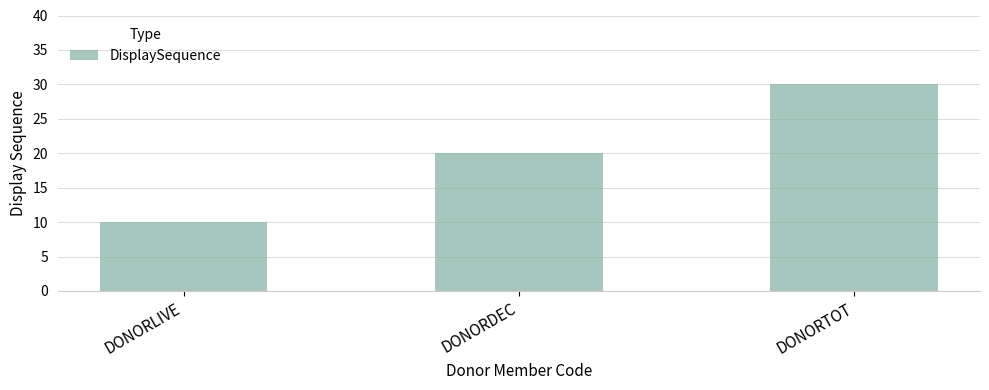

Which label corresponds to the smallest value in the chart?

DONORLIVE